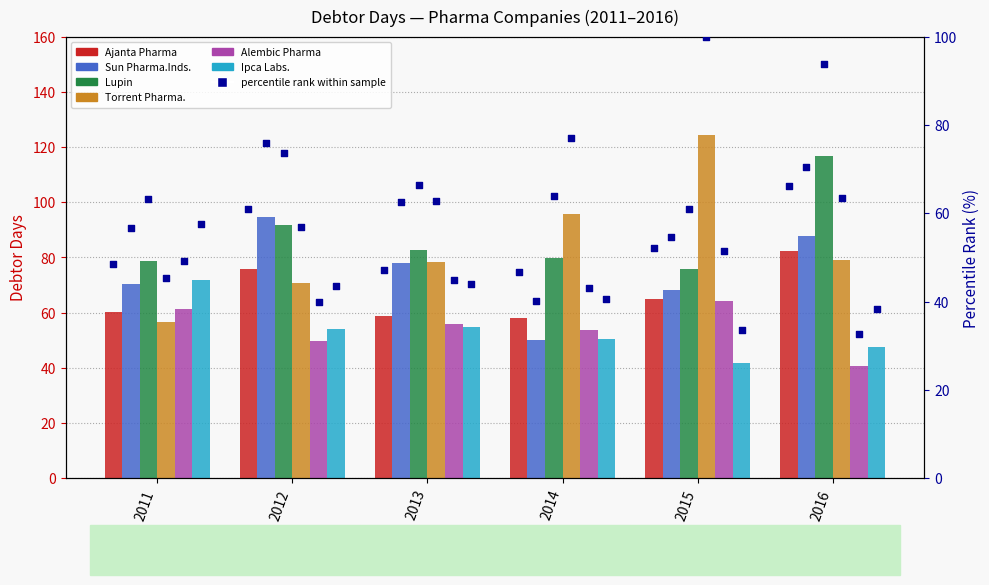

At how many categories does at least one series exceed 108?

1